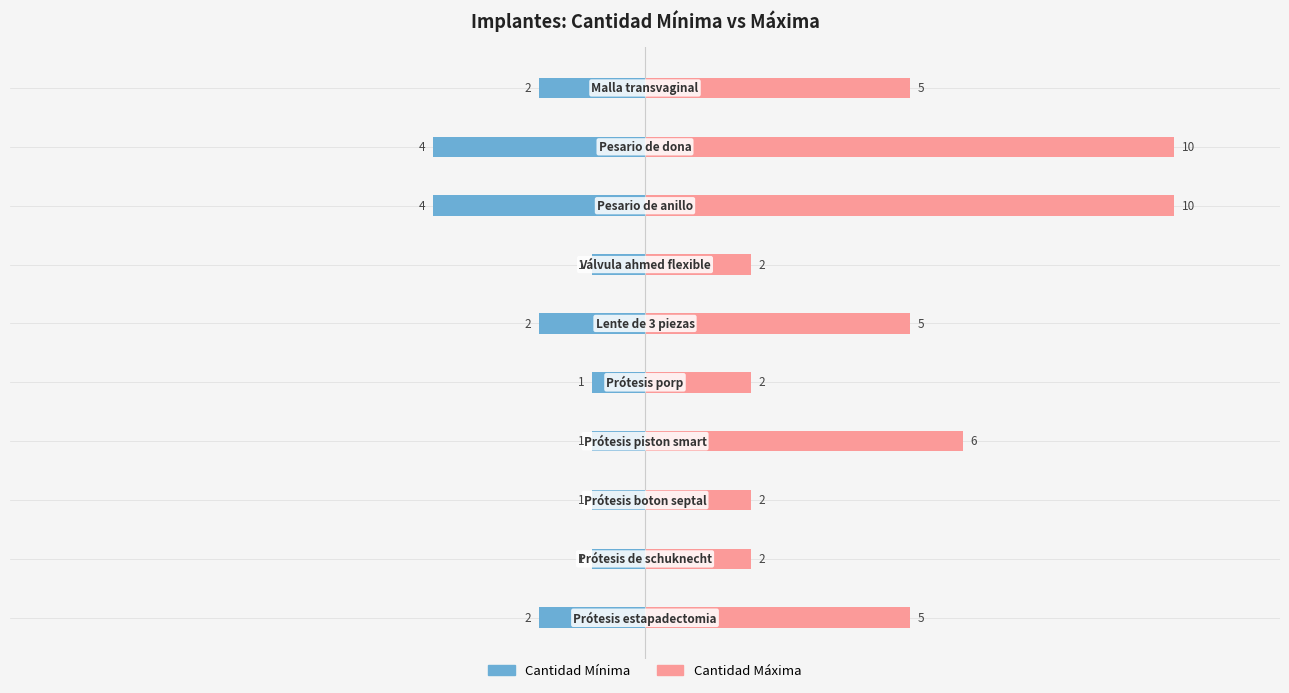

True or false: Cantidad Mínima has a value of 0 at 9.

False